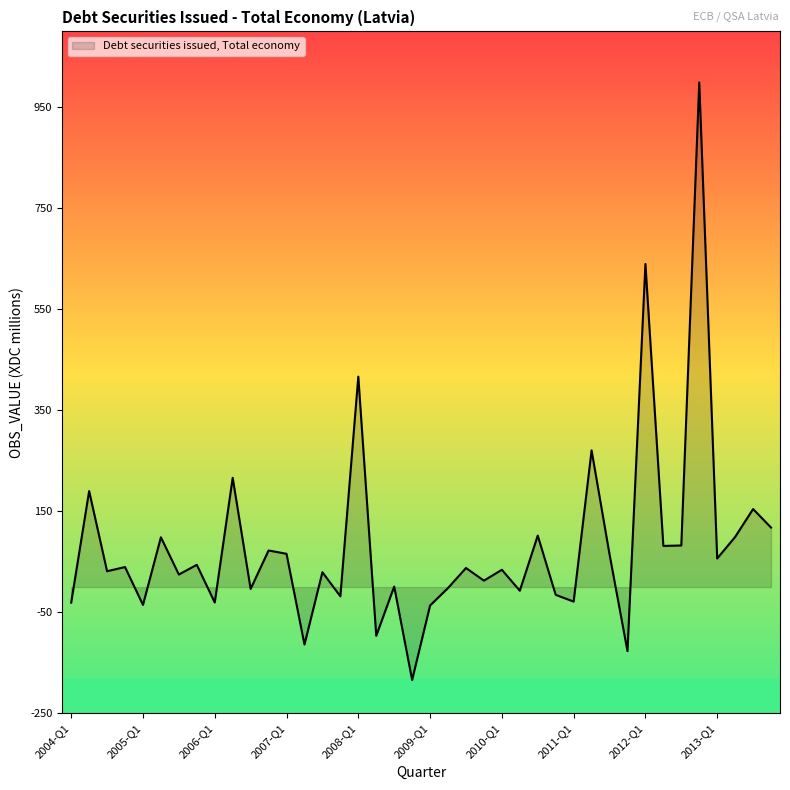

What is the greatest value displayed?

998.9